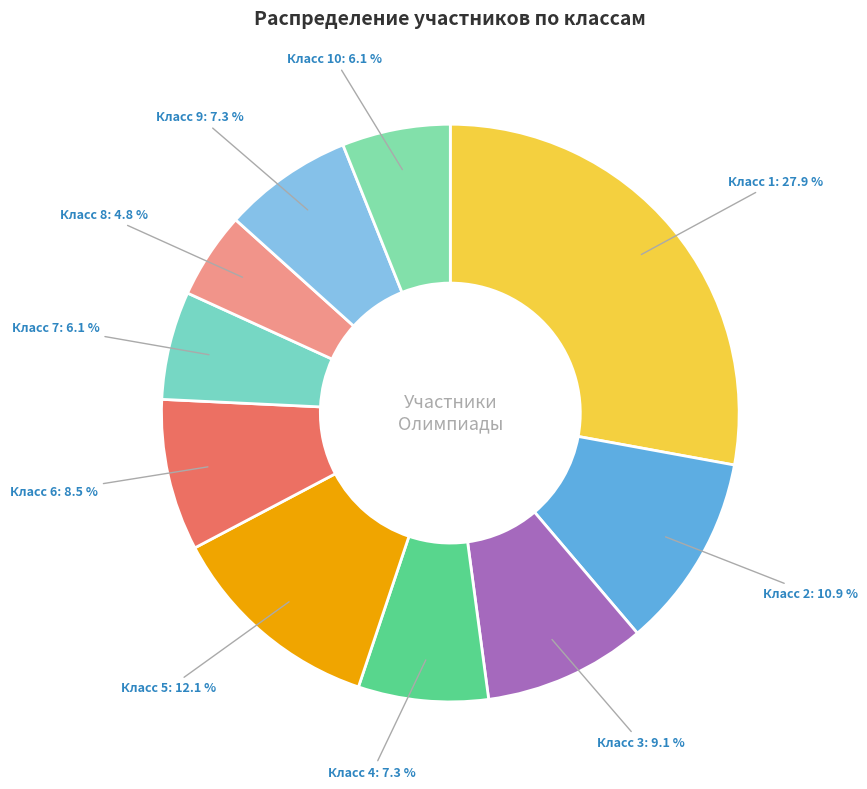

Does any single category account for the majority?

No